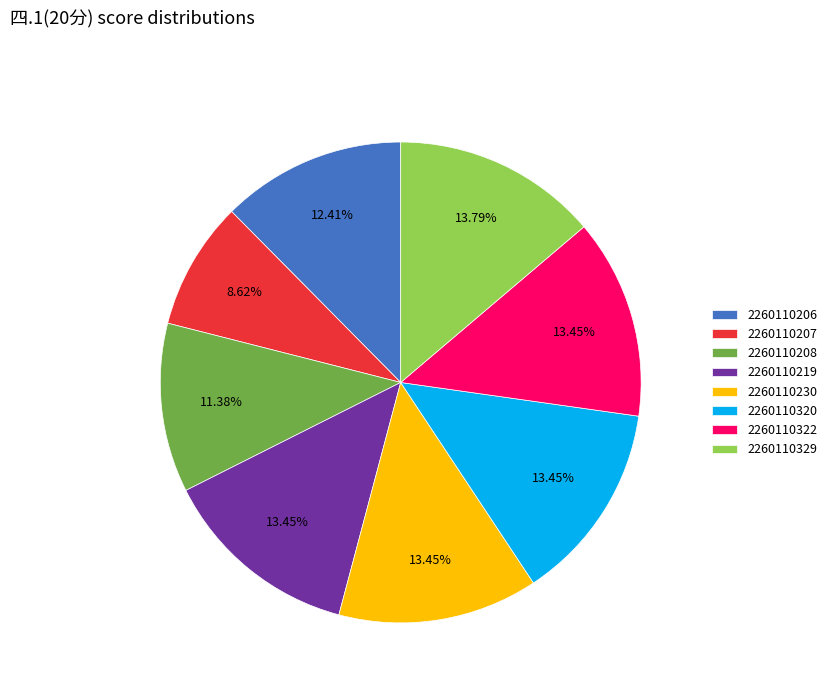

The 2260110206 slice represents 12% of the pie. True or false?

True